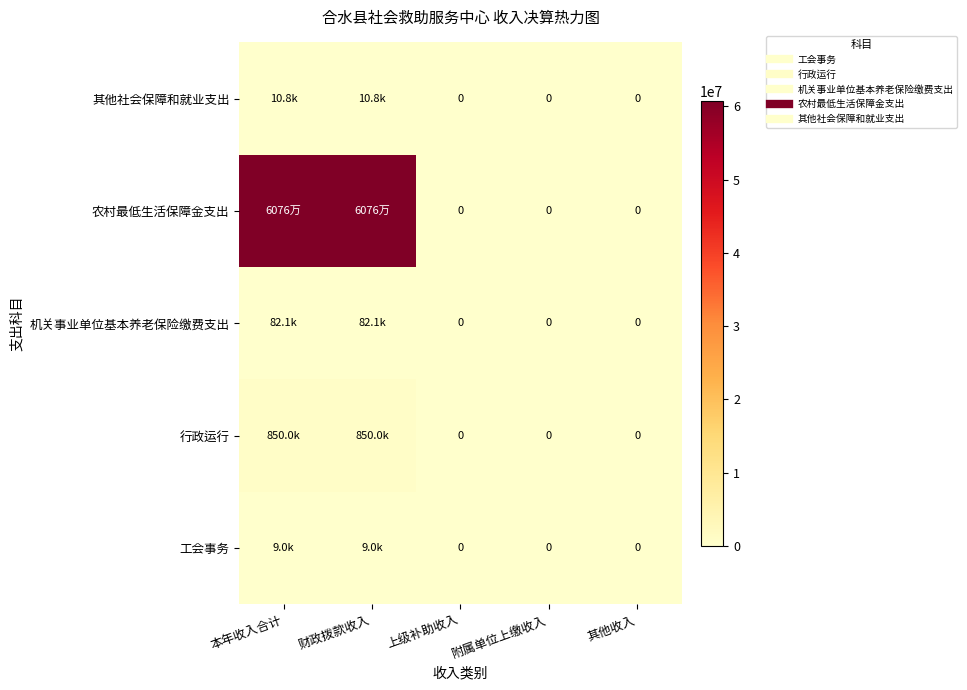

How many values in the 其他社会保障和就业支出 series exceed 0?

2